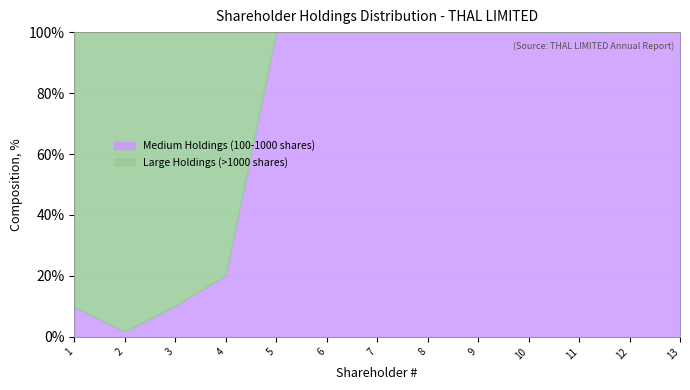

What is the total value across all series at 7?

100.0